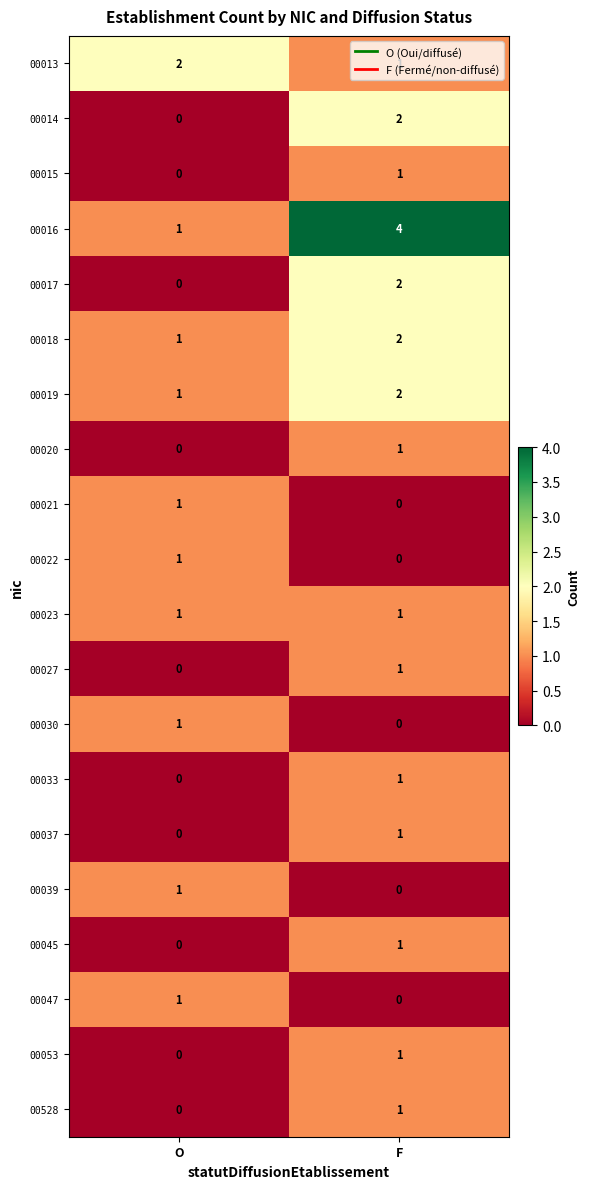

List the labels in order of 00528 value, largest first.

F, O